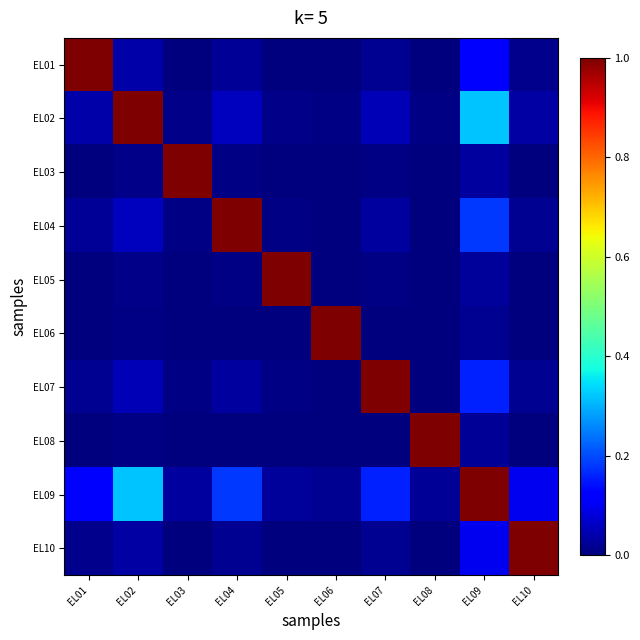

Count the number of categories in the chart.

10